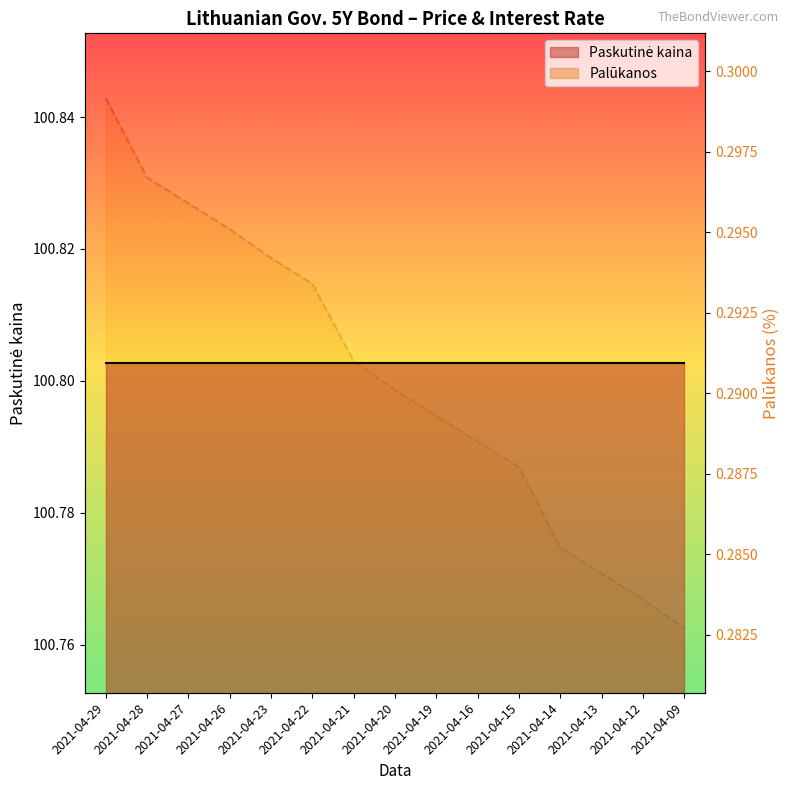

What is the value of the 7th point from the left?

0.3